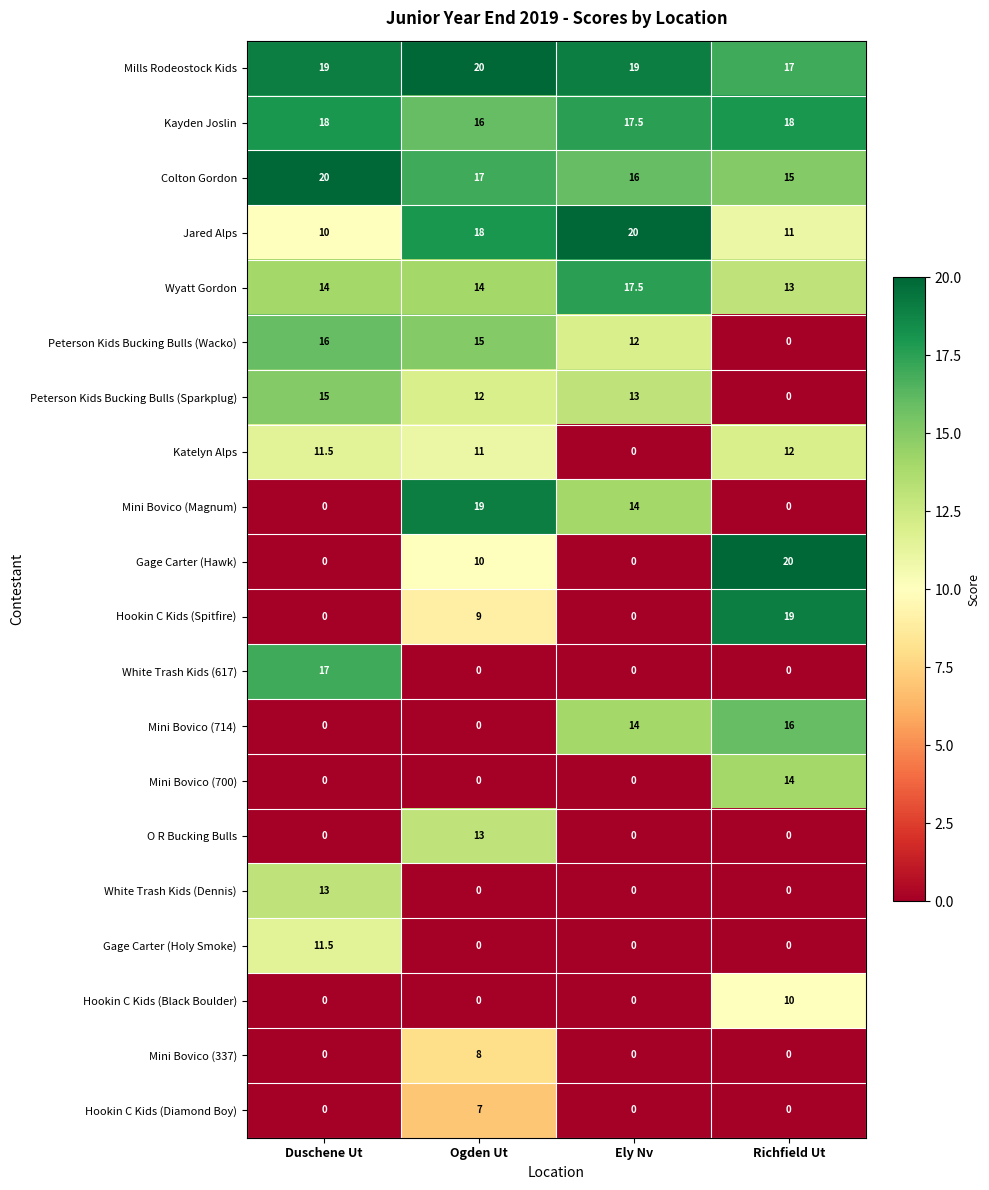

What is the spread (max minus min) of values at Duschene Ut?

20.0